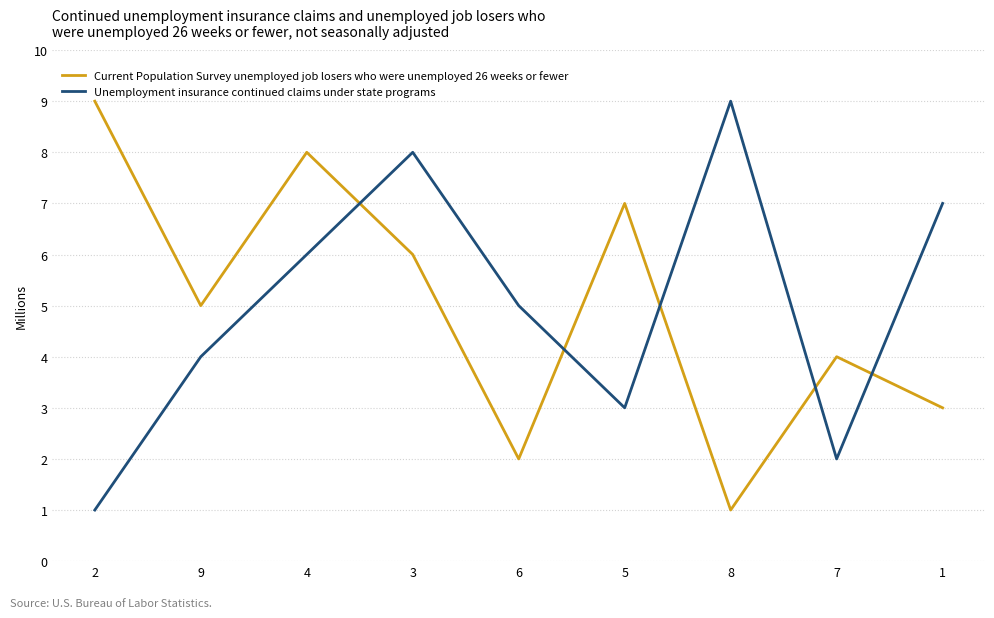

True or false: Current Population Survey unemployed job losers who were unemployed 26 weeks or fewer has more than 2 points higher than both neighbors.

True